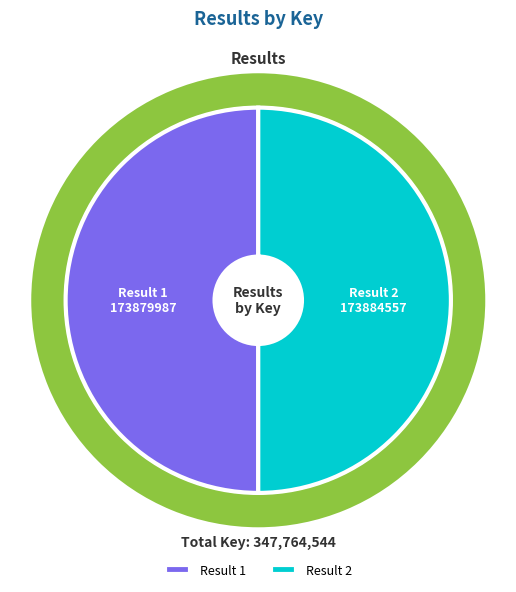

What is the smallest slice in the pie chart?

1